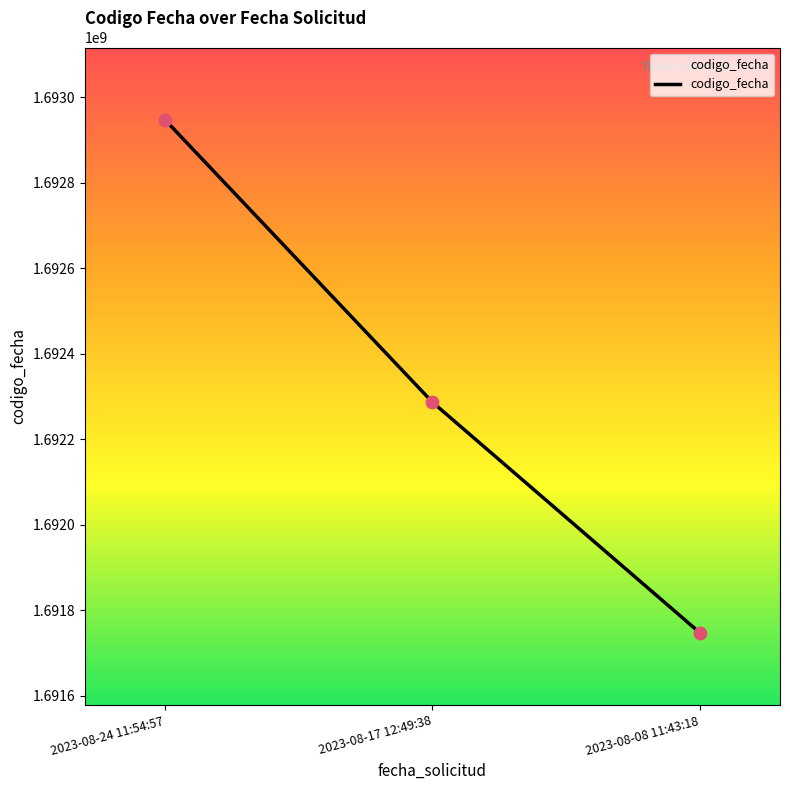

What is the change in value from 2023-08-24 11:54:57 to 2023-08-08 11:43:18?

-1199326